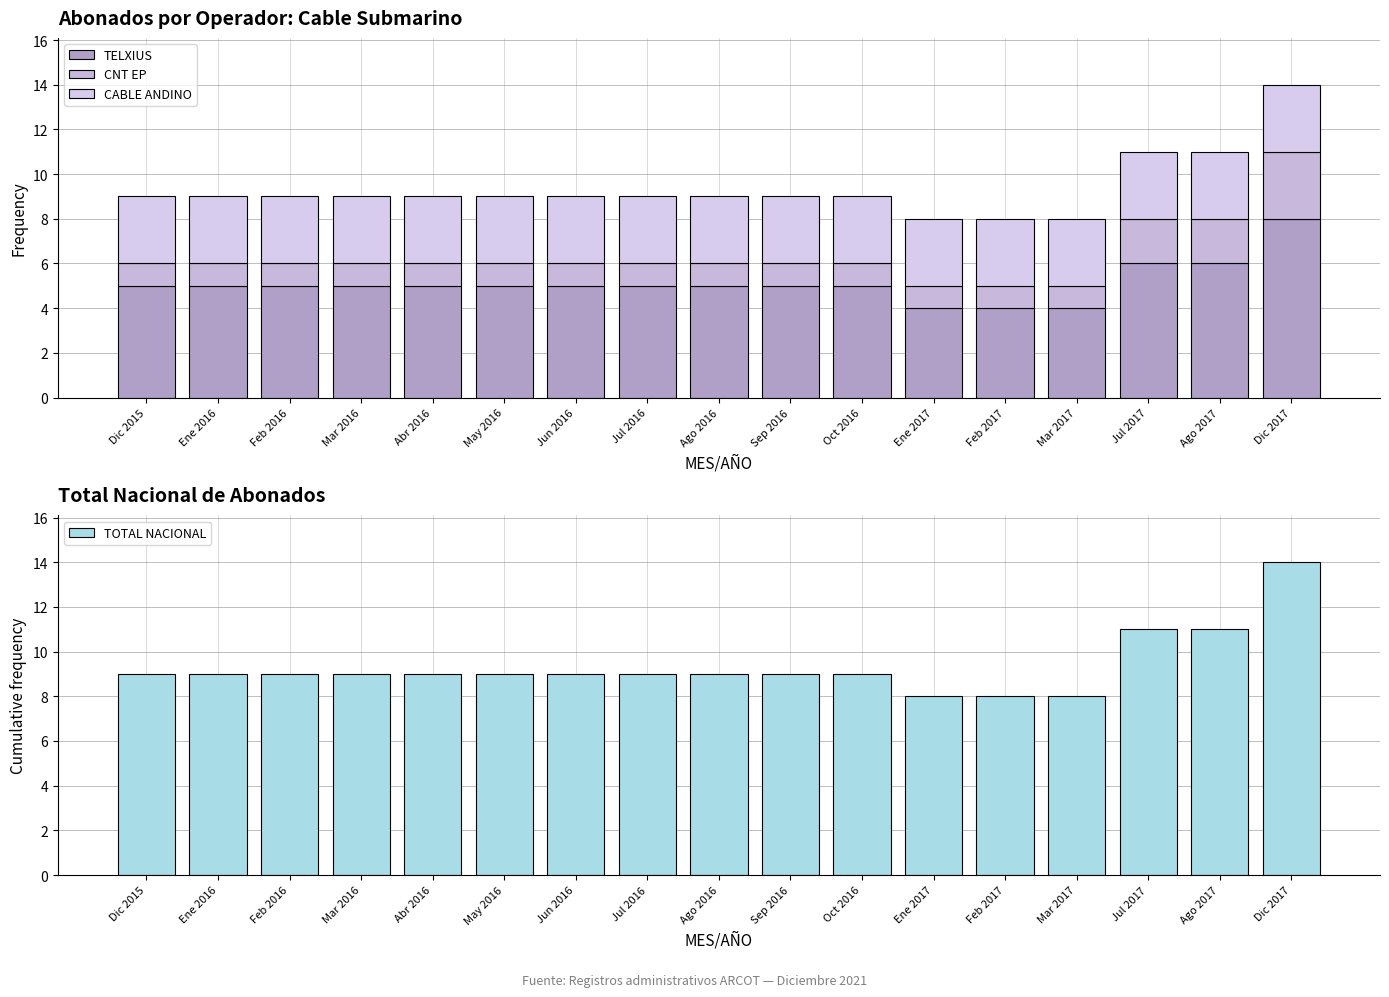

Rank the series by their average value, from highest to lowest.

TOTAL NACIONAL, TELXIUS, CABLE ANDINO, CNT EP